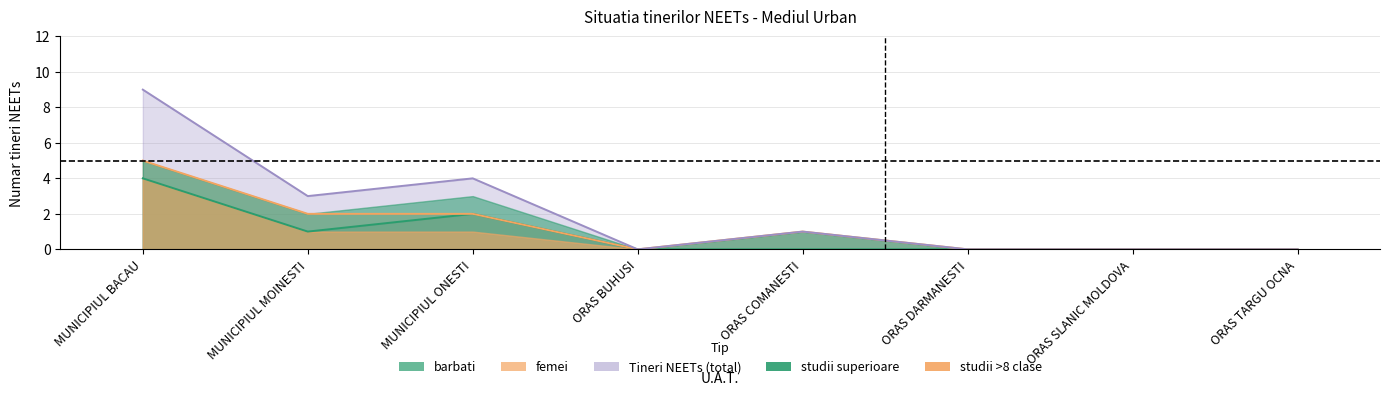

The Tineri NEETs series shows 6 at ORAS DARMANESTI. True or false?

False